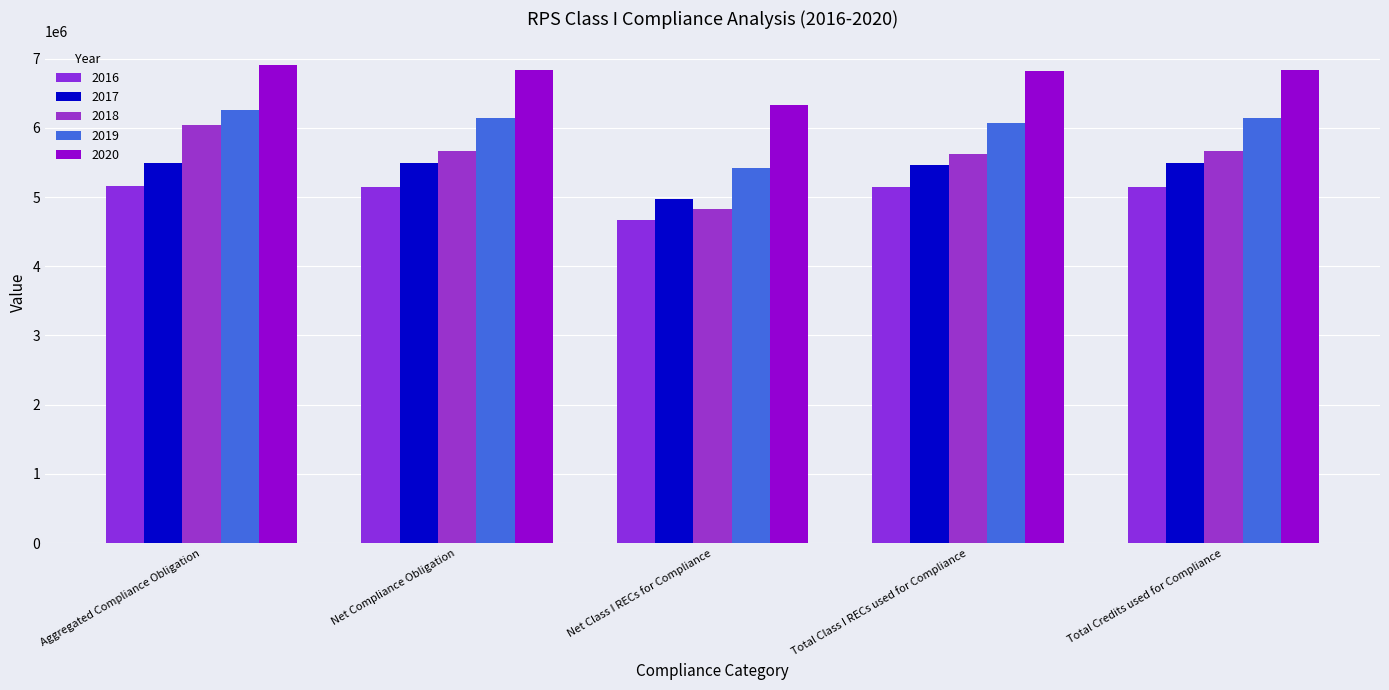

What is the difference between the second highest and minimum values in the 2020 series?

501407